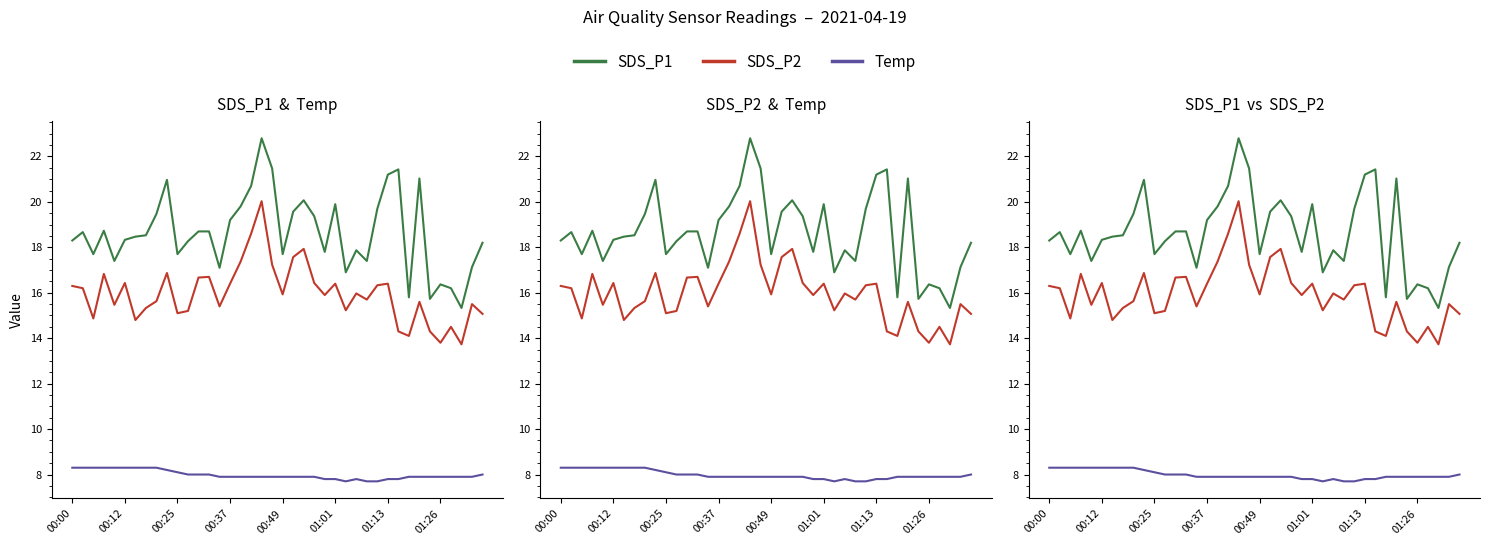

Is it true that SDS_P1 equals 17.7 at 00:25?

True